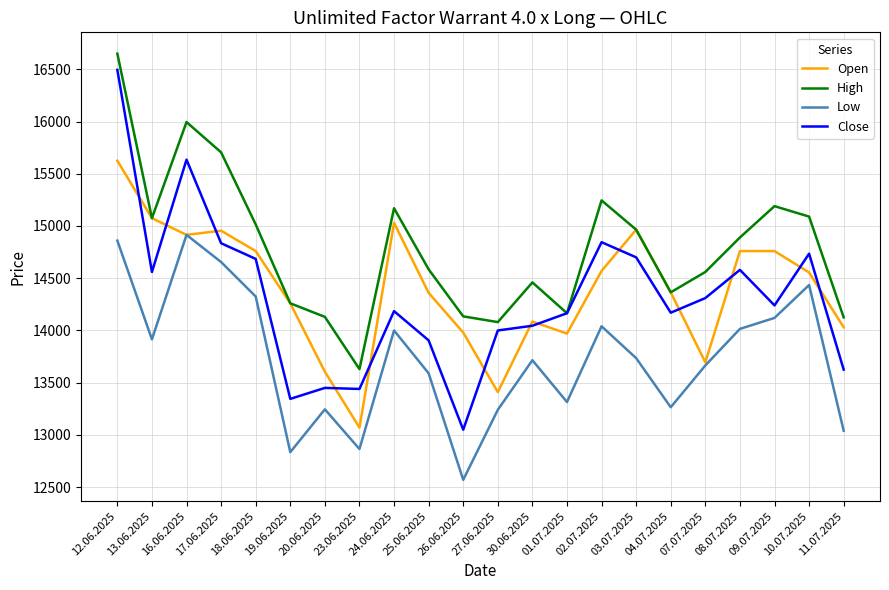

At 23.06.2025, list the series in order from smallest to largest.

Low, Open, Close, High